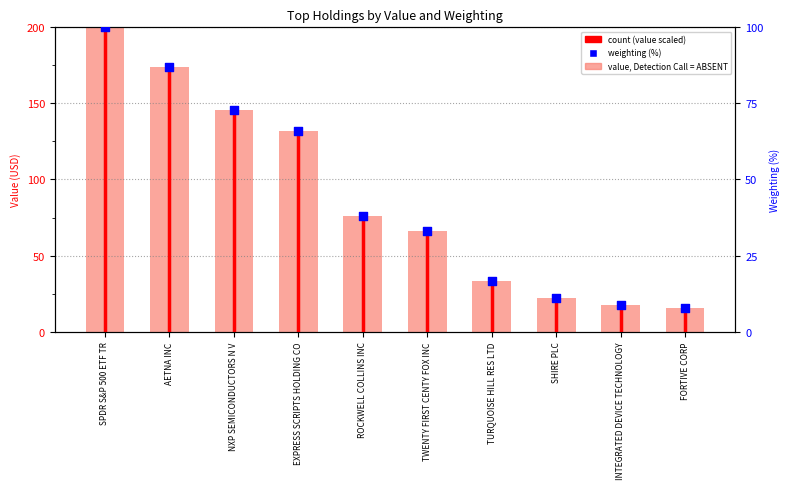

Which series reaches the minimum Y coordinate?

weighting (%)